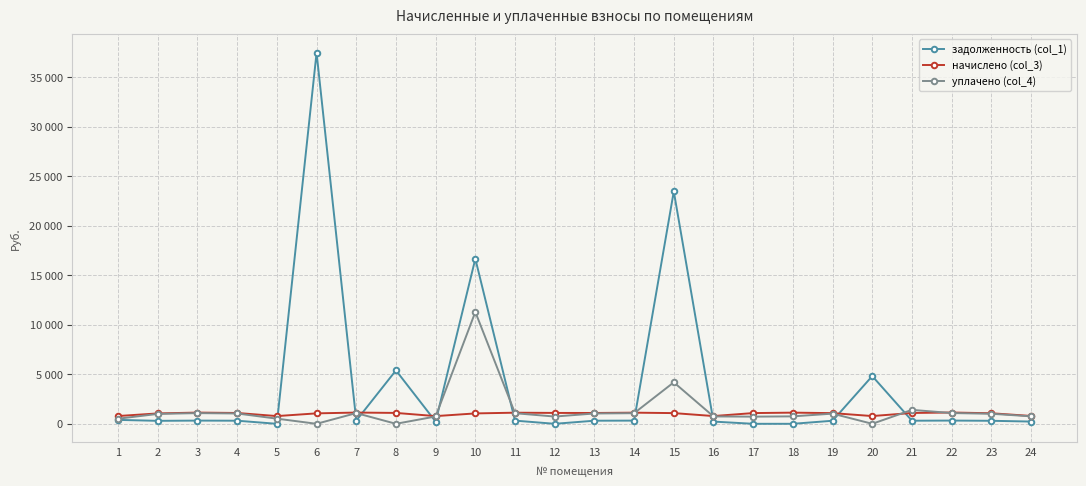

Reading left to right, list all the values displayed in this chart.

задолженность (col_1): 395.5	299.6	323.4	312.2	0.0	37464.9	324.2	5391.8	221.9	16665.5	320.5	0.0	312.2	321.2	23467.5	223.3	0.0	0.0	307.8	4819.6	312.2	325.7	304.0	226.3
начислено (col_3): 784.8	1049.0	1132.7	1093.5	779.6	1054.3	1135.3	1098.7	776.9	1049.0	1122.3	1098.7	1093.5	1124.9	1080.4	782.2	1083.0	1127.5	1077.8	782.2	1093.5	1140.6	1064.7	792.7
уплачено (col_4): 514.2	998.9	1078.6	1041.2	519.7	0.0	1081.1	0.0	739.8	11292.7	1068.6	732.5	1041.2	1071.1	4187.8	744.8	722.0	751.7	1026.3	0.0	1405.8	1086.1	1013.8	754.8